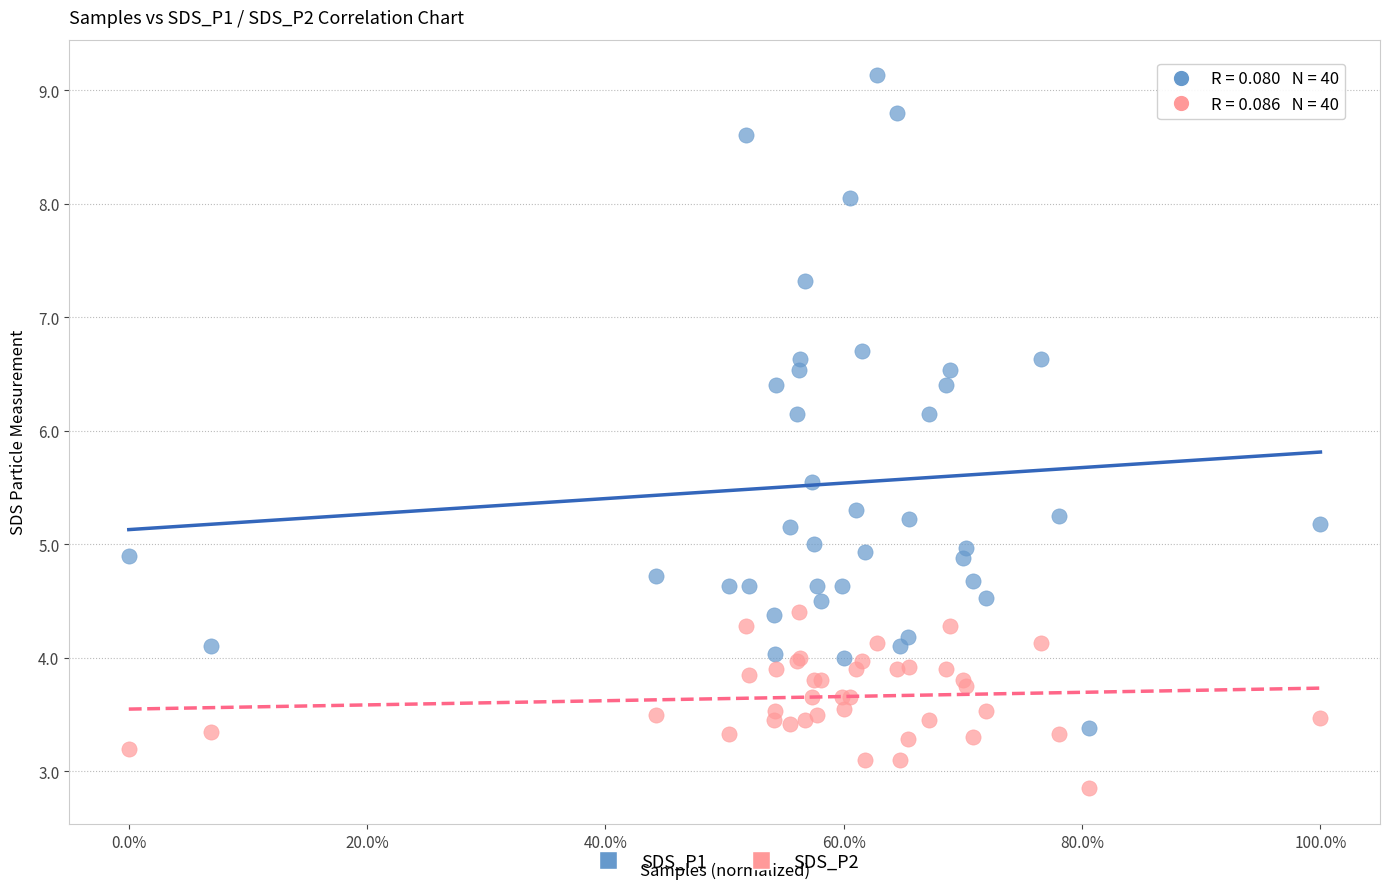

Which series has the largest Y range (max minus min)?

SDS_P1